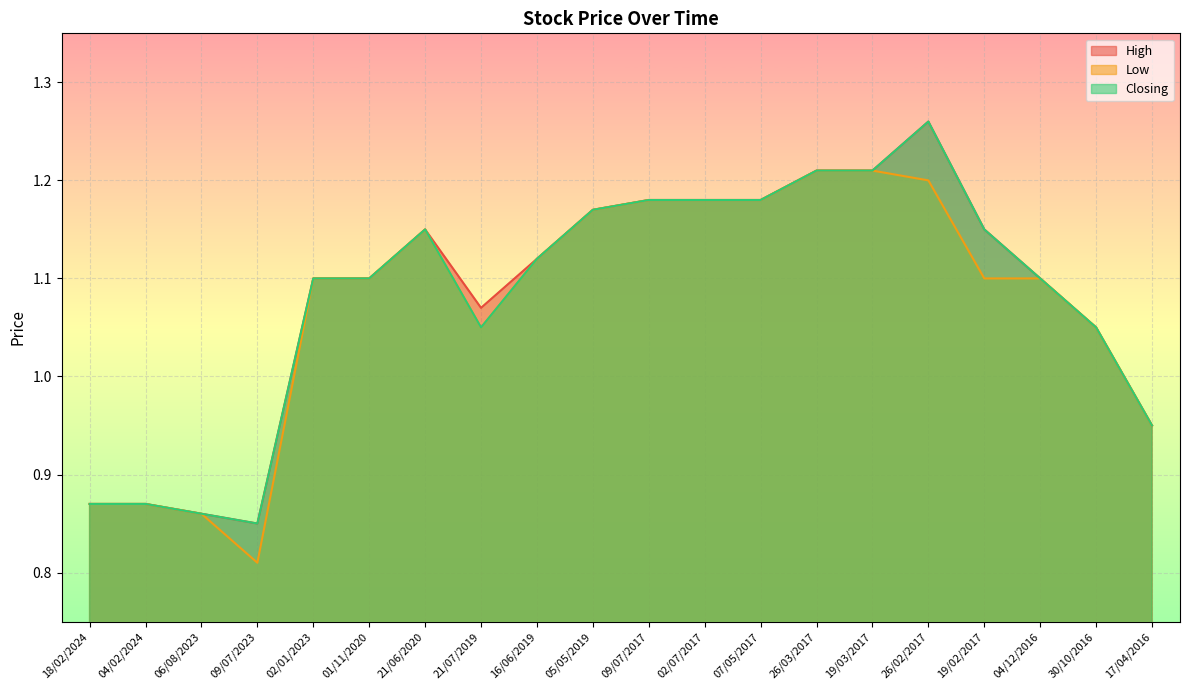

Between 19/02/2017 and 17/04/2016, which is larger?

19/02/2017